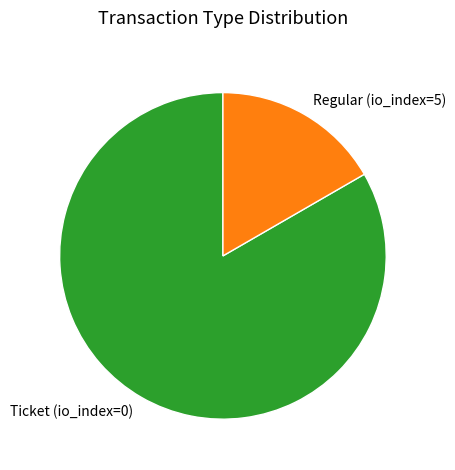

What is the largest slice in the pie chart?

Ticket (io_index=0)